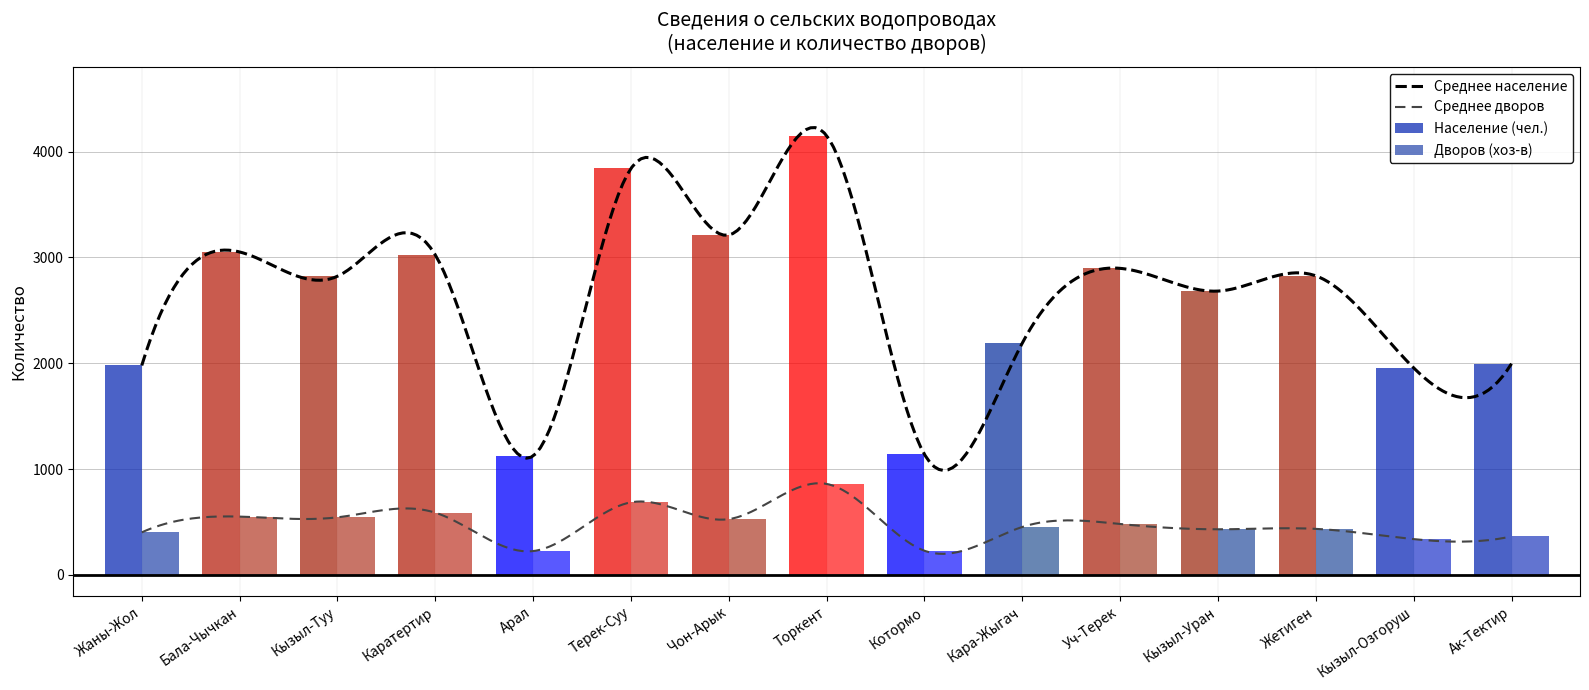

Which series has the widest spread of values?

Население (чел.)